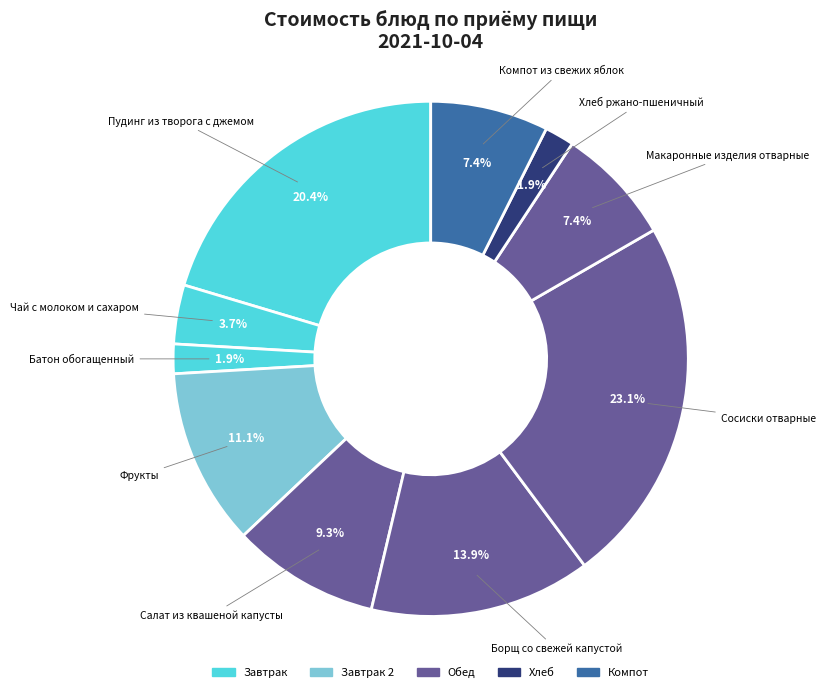

Which category has the smallest portion of the pie?

Батон обогащенный